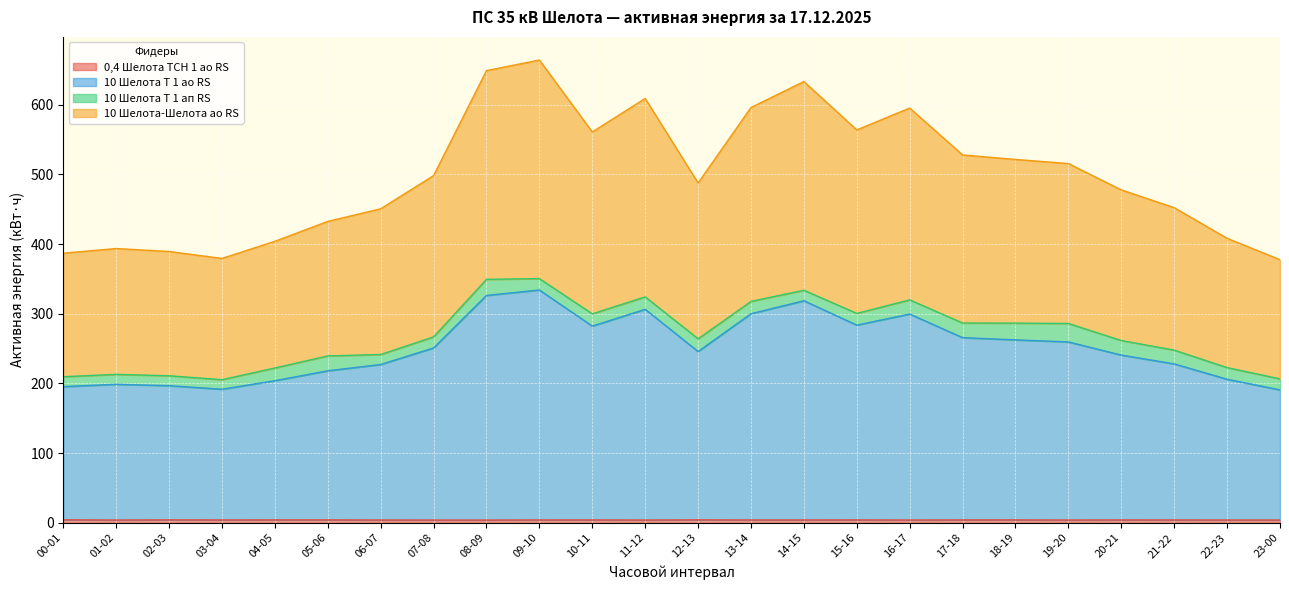

How many interior local peaks does the 10 Шелота-Шелота ао RS series have?

5